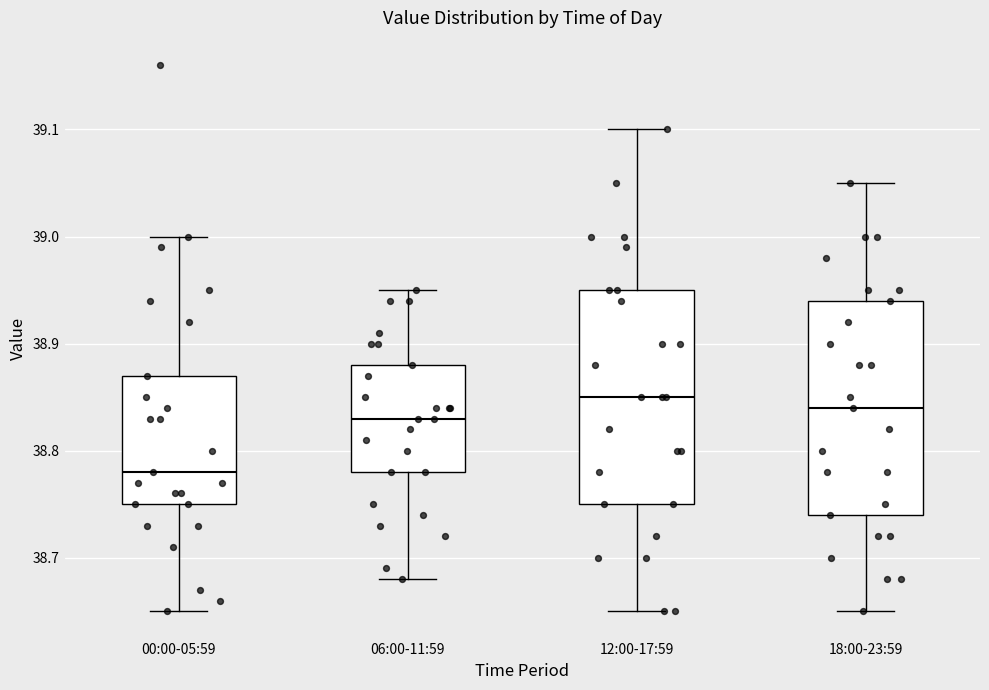

Reading left to right, transcribe this box plot: for each box, give where its median line is, the range the box spans, and where its two whiskers end, as read against the y-axis. The values are not printed on the chart, so give them approximately, as read against the axis.

00:00-05:59: median 38.78, box 38.75 to 38.87, whiskers 38.65 to 39.00
06:00-11:59: median 38.83, box 38.78 to 38.88, whiskers 38.68 to 38.95
12:00-17:59: median 38.85, box 38.75 to 38.95, whiskers 38.65 to 39.10
18:00-23:59: median 38.84, box 38.74 to 38.94, whiskers 38.65 to 39.05